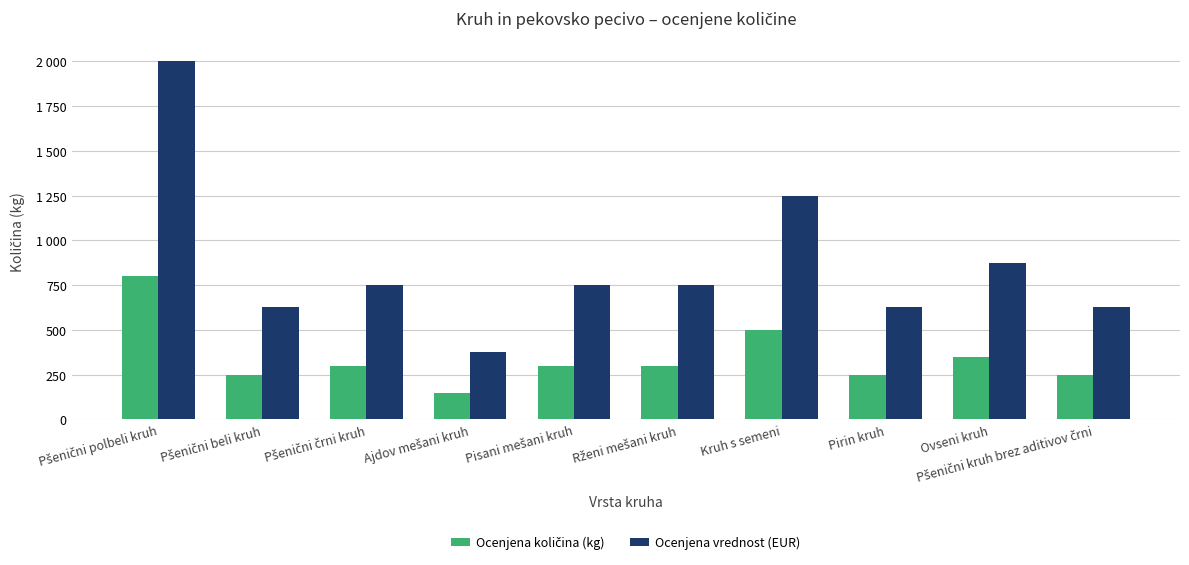

Does the chart contain any negative values?

No